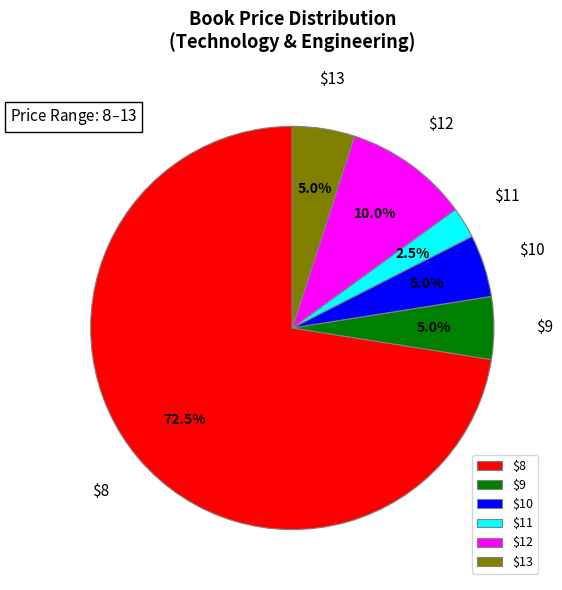

To the nearest percent, what percentage of the pie is $12?

10%